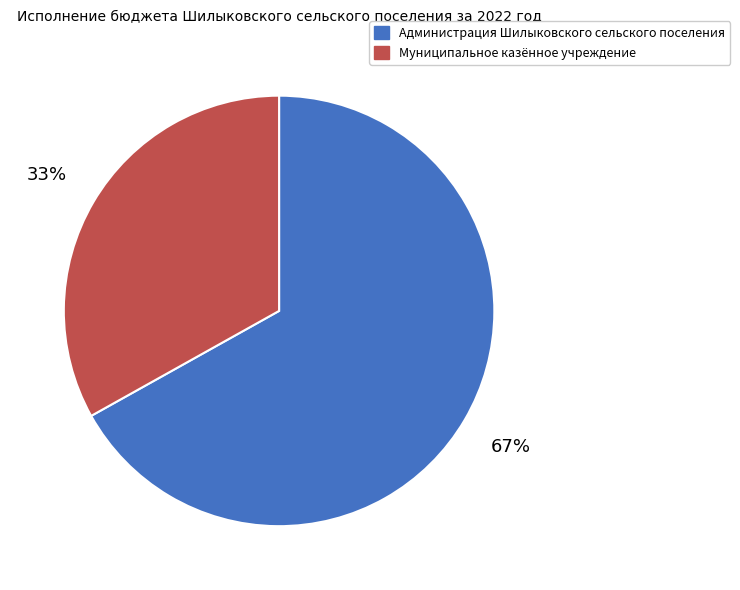

Rank the categories by value from lowest to highest.

Муниципальное казённое учреждение, Администрация Шилыковского сельского поселения